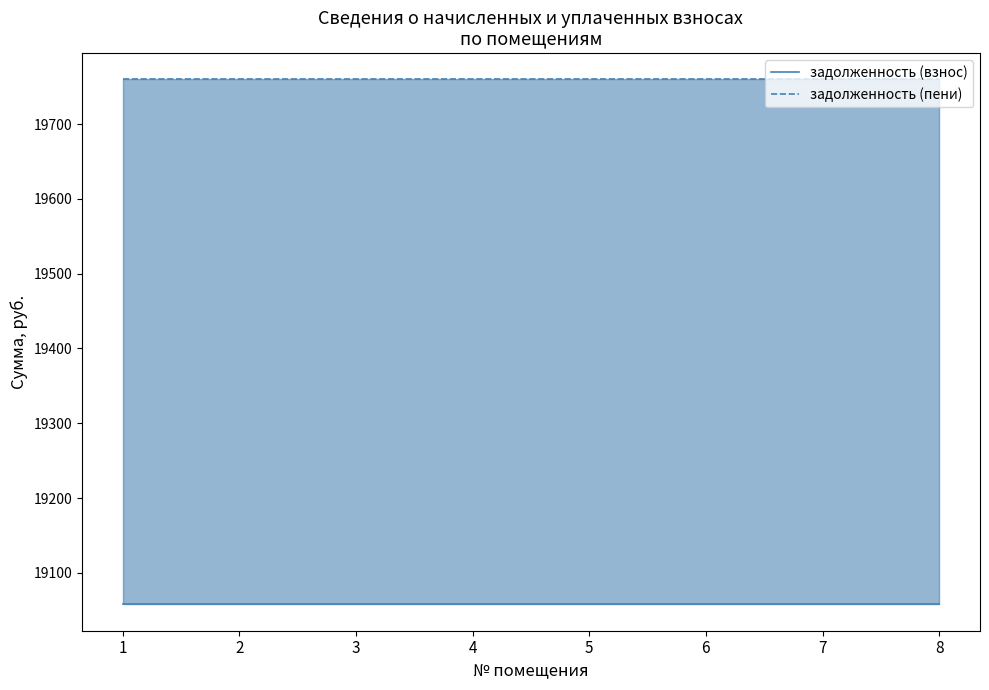

Rank the categories by задолженность (пени) value from lowest to highest.

1, 2, 3, 4, 5, 6, 7, 8